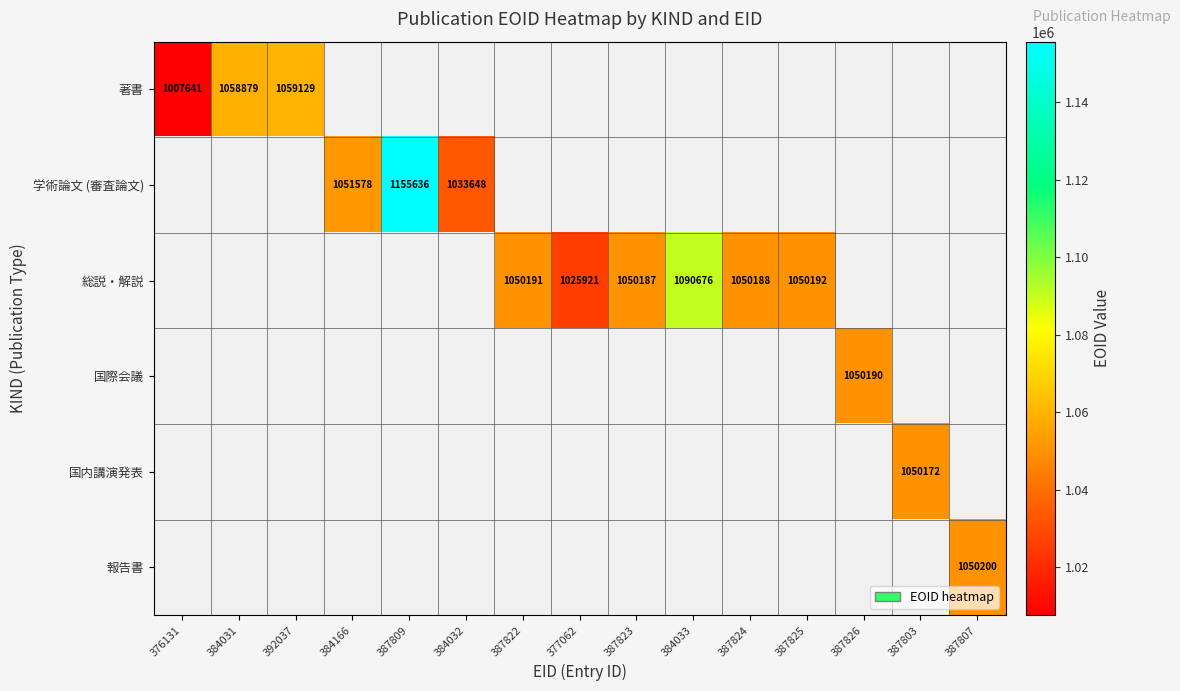

What is the difference between the 学術論文 (審査論文) values at 384166 and 387809?

104058